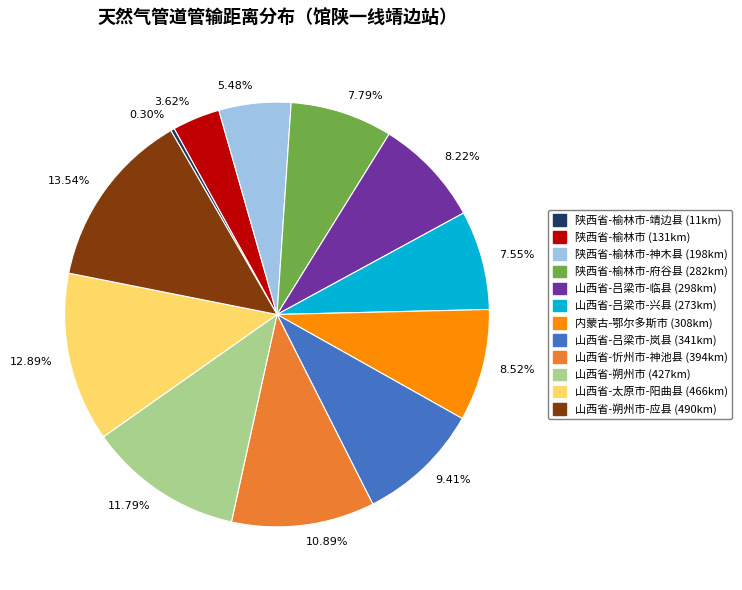

Count the number of slices in the pie.

12